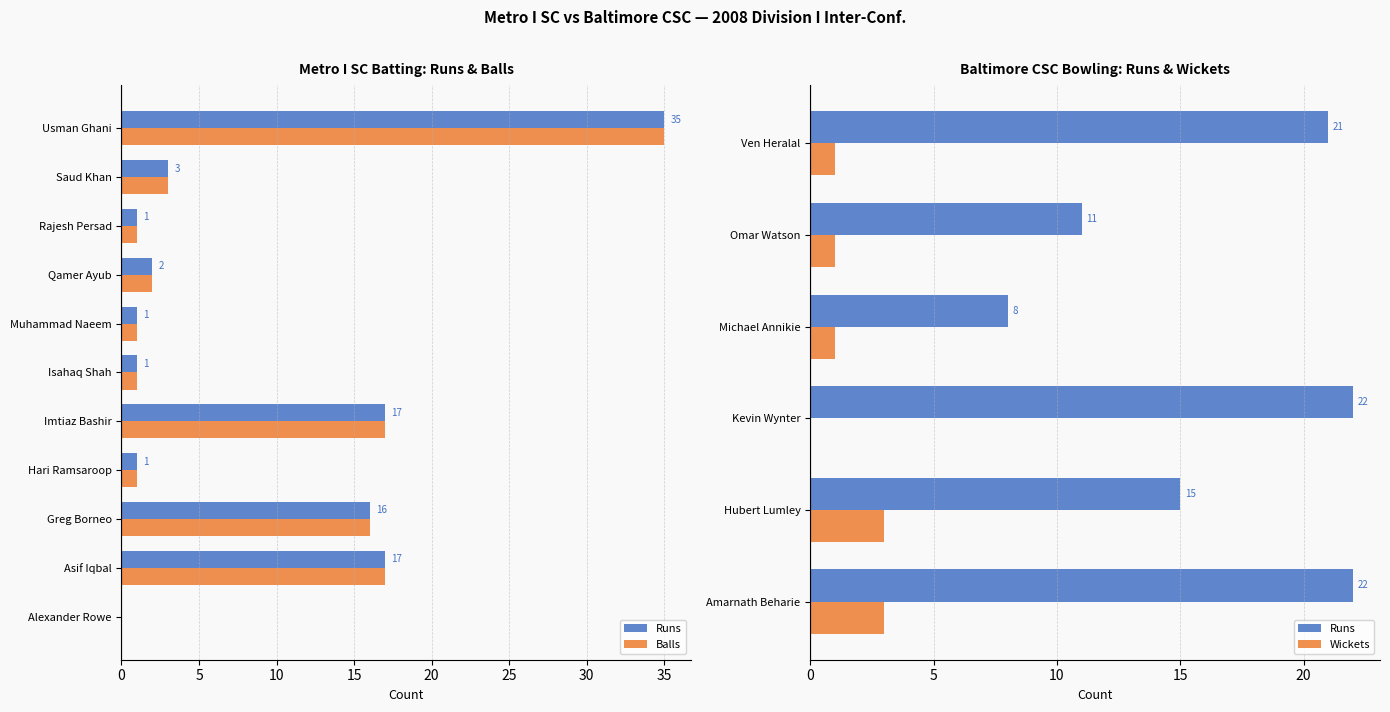

What is the greatest value displayed?

35